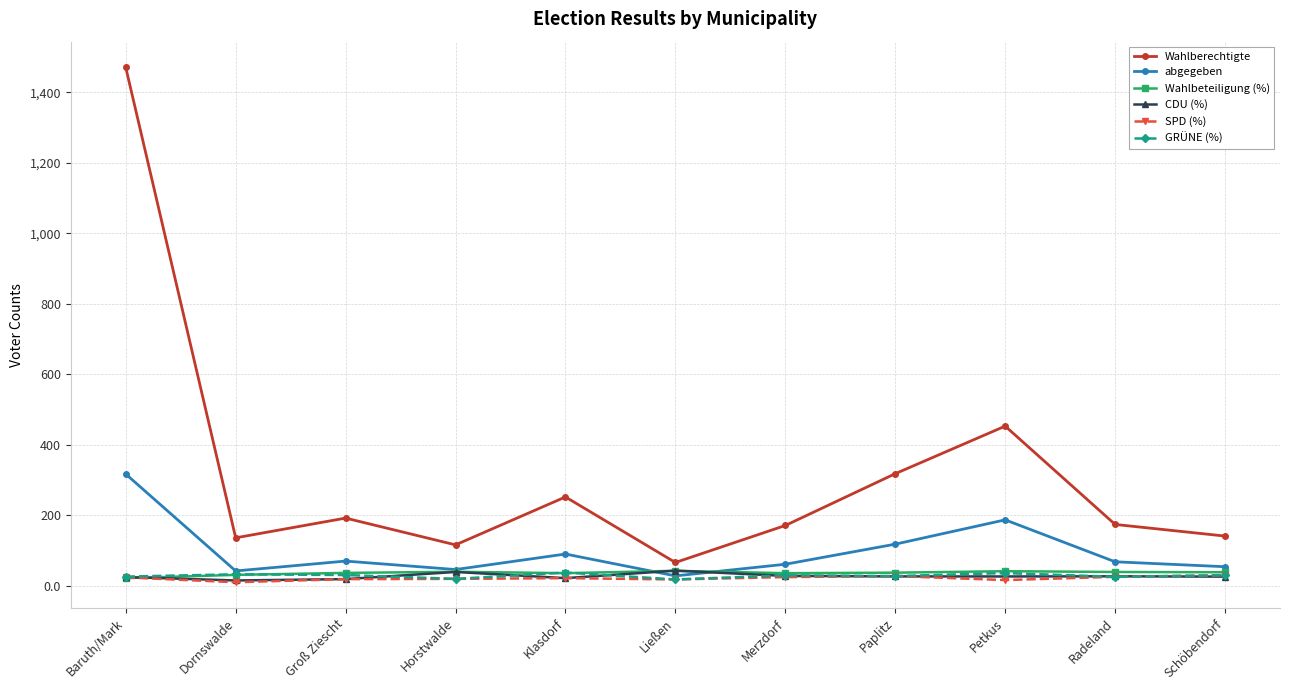

How many data points does each series have?

11